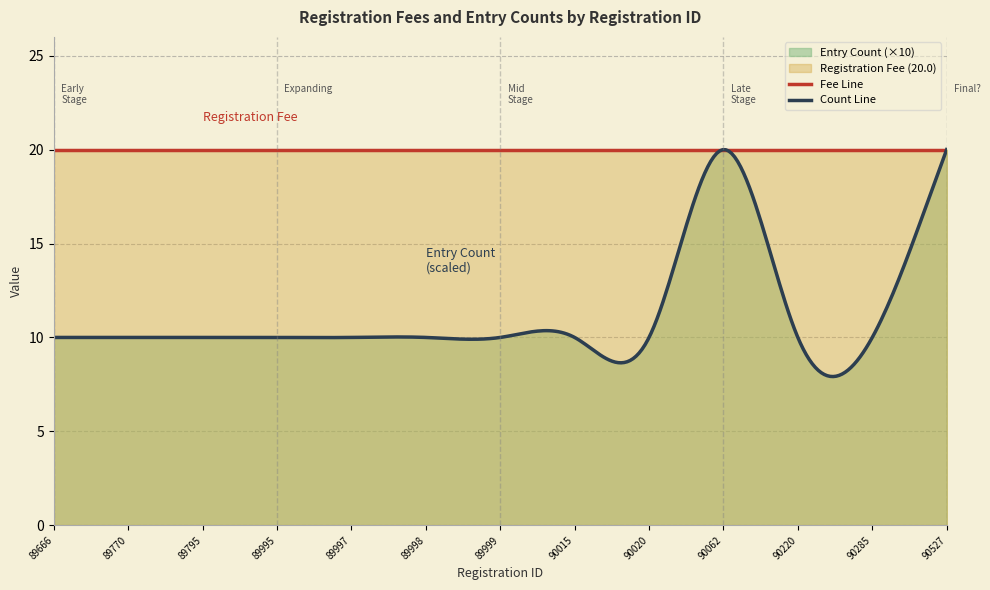

What is the sum of the Registration Fee (20.0) values at 89770 and 89795?

40